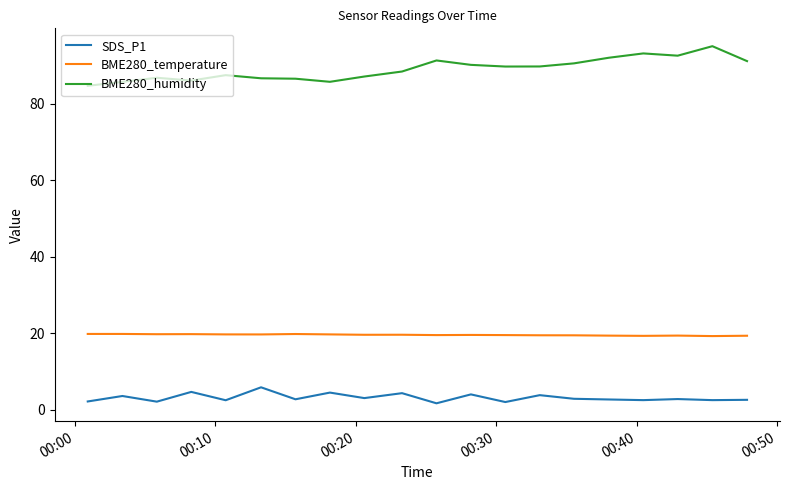

True or false: SDS_P1 and BME280_humidity cross at least once.

False